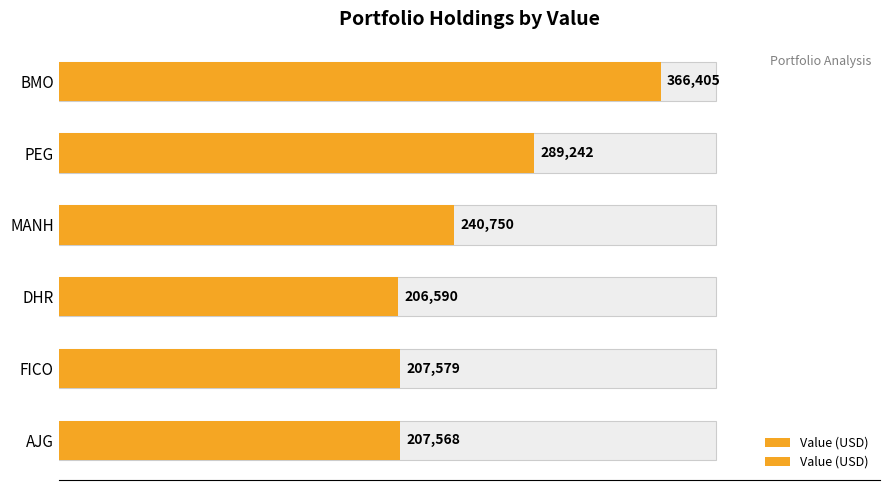

Reading right to left, list all the values displayed in this chart.

207568	207579	206590	240750	289242	366405